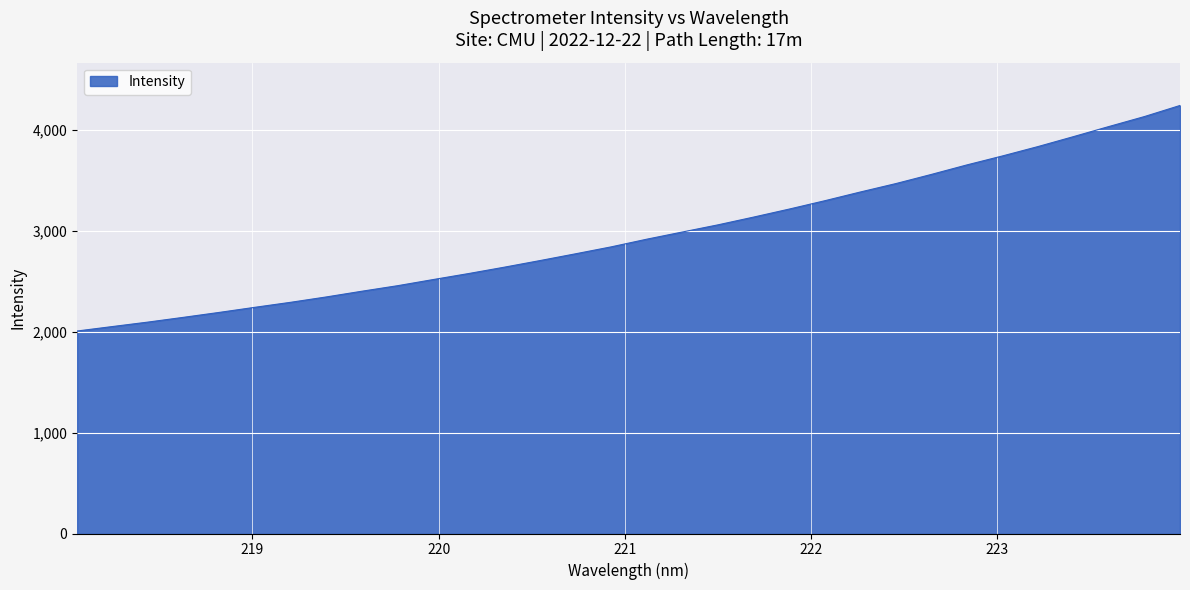

Count the number of data series in this chart.

1